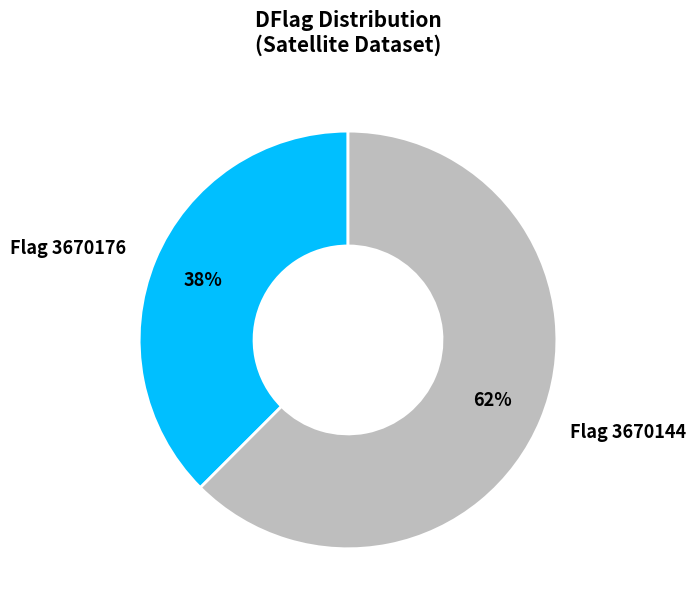

Is there a majority slice in this chart?

Yes